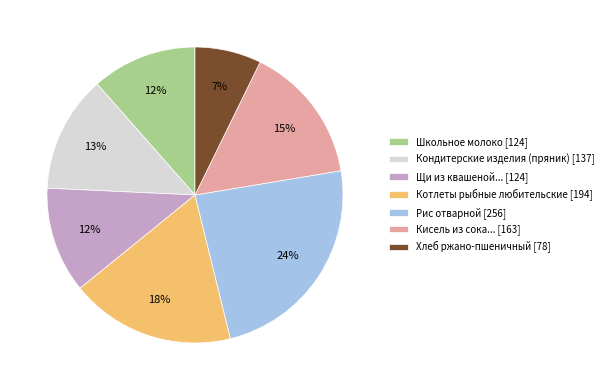

What is the smallest slice in the pie chart?

Хлеб ржано-пшеничный [78]